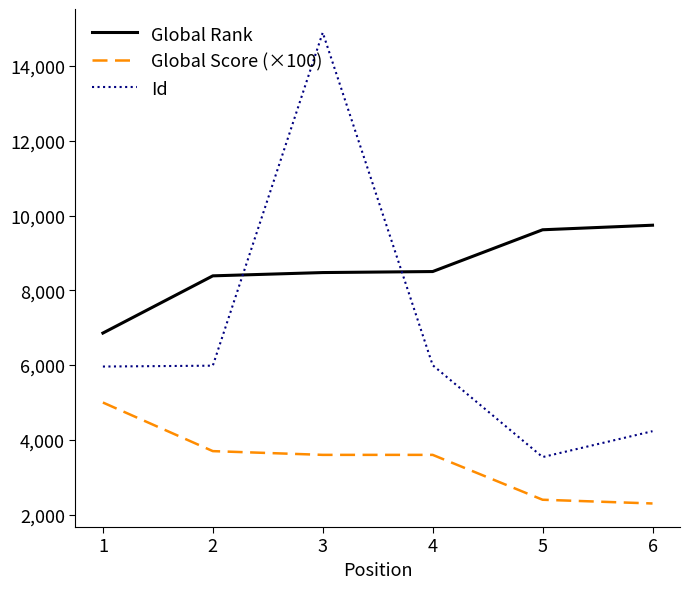

Where is the first local maximum for Id?

3